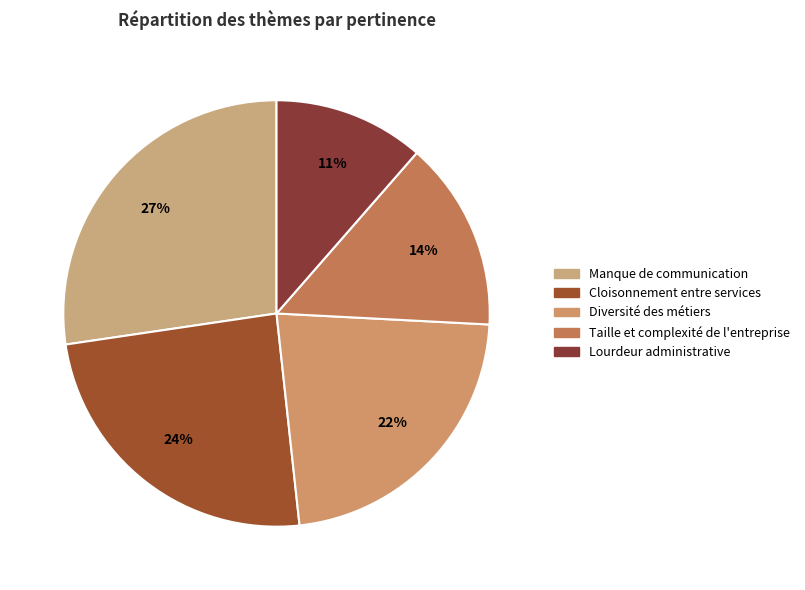

The Diversité des métiers slice represents 22% of the pie. True or false?

True